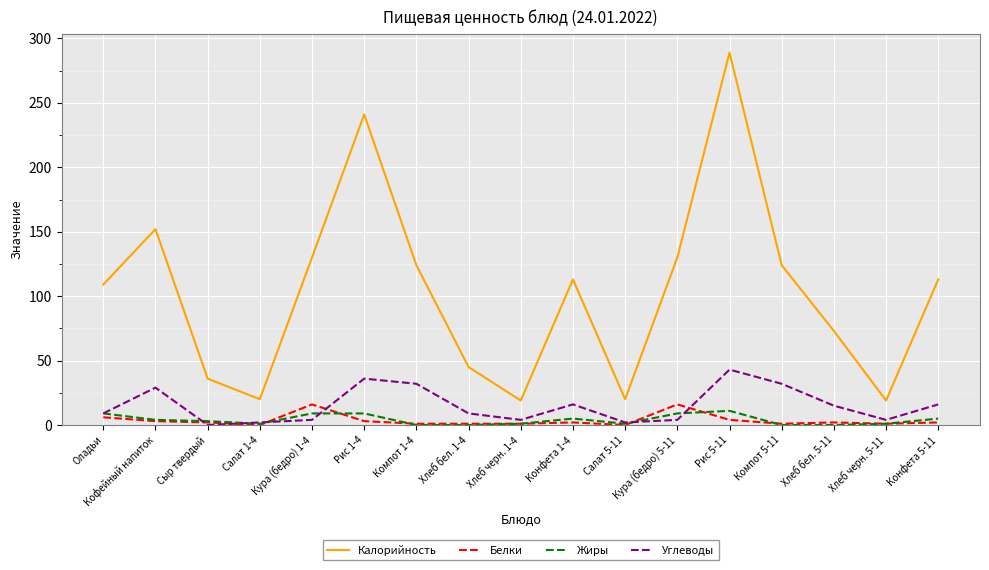

What are all the series names shown in the legend?

Калорийность, Белки, Жиры, Углеводы